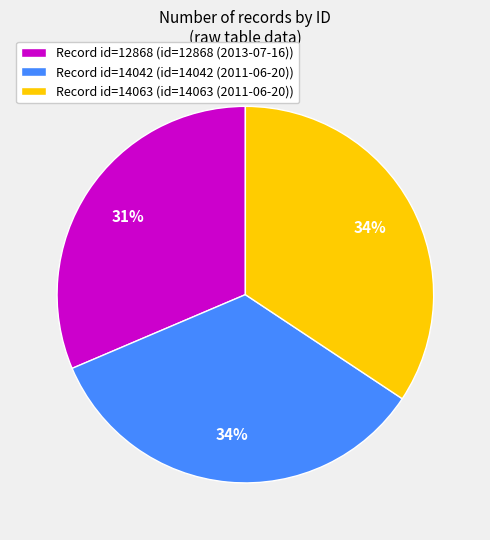

Which category has the smallest portion of the pie?

Record id=12868 (id=12868 (2013-07-16))